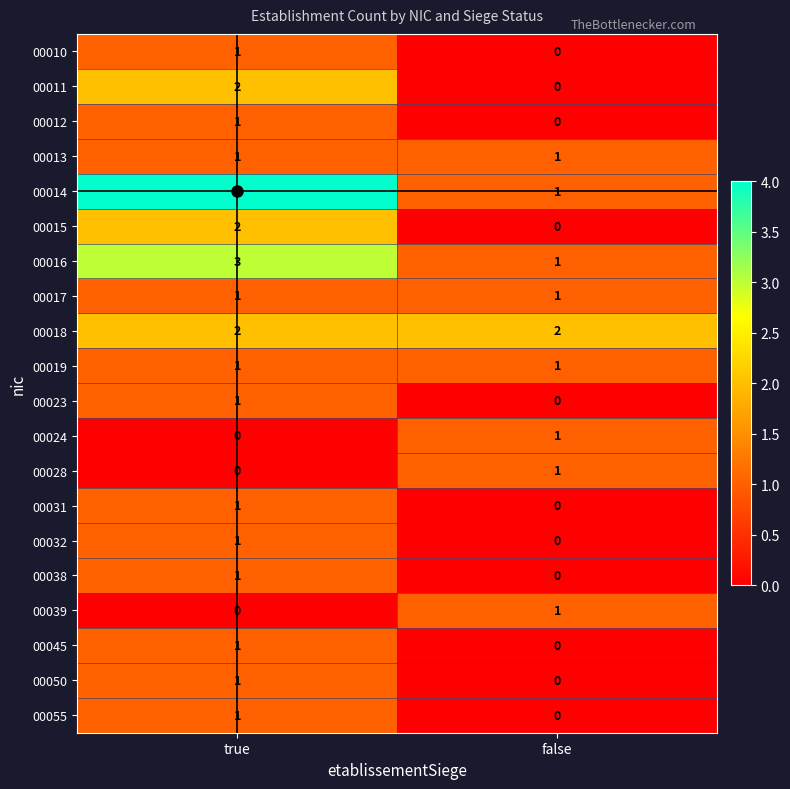

At which category does the chart reach its peak across all series?

true